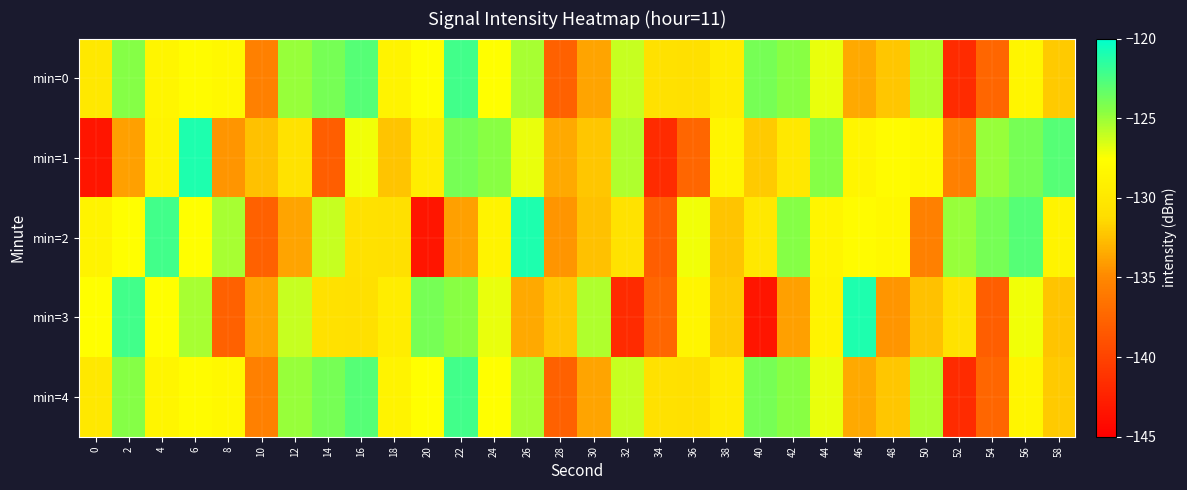

Rank the series by their maximum value, from lowest to highest.

min=0, min=4, min=1, min=2, min=3